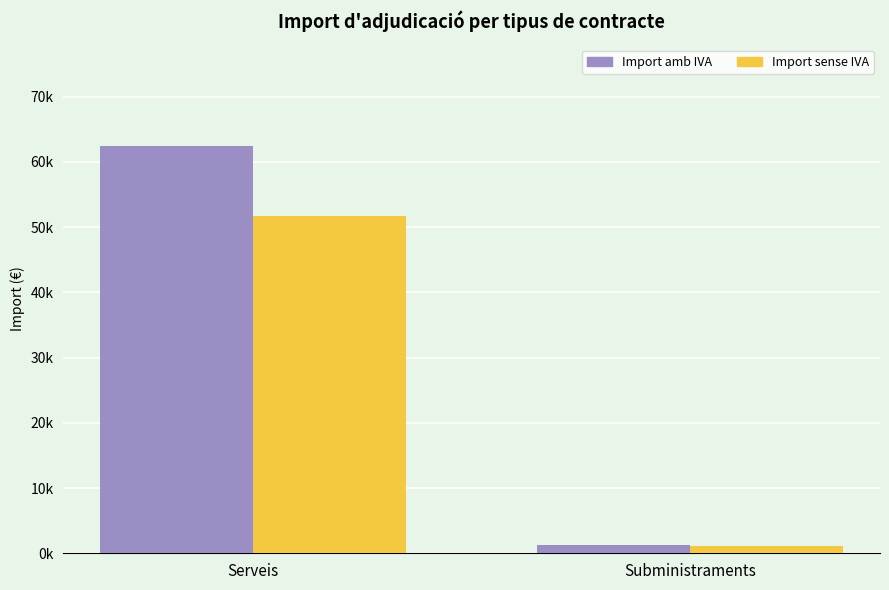

What is the sum of the Import sense IVA values at Serveis and Subministraments?

52734.1